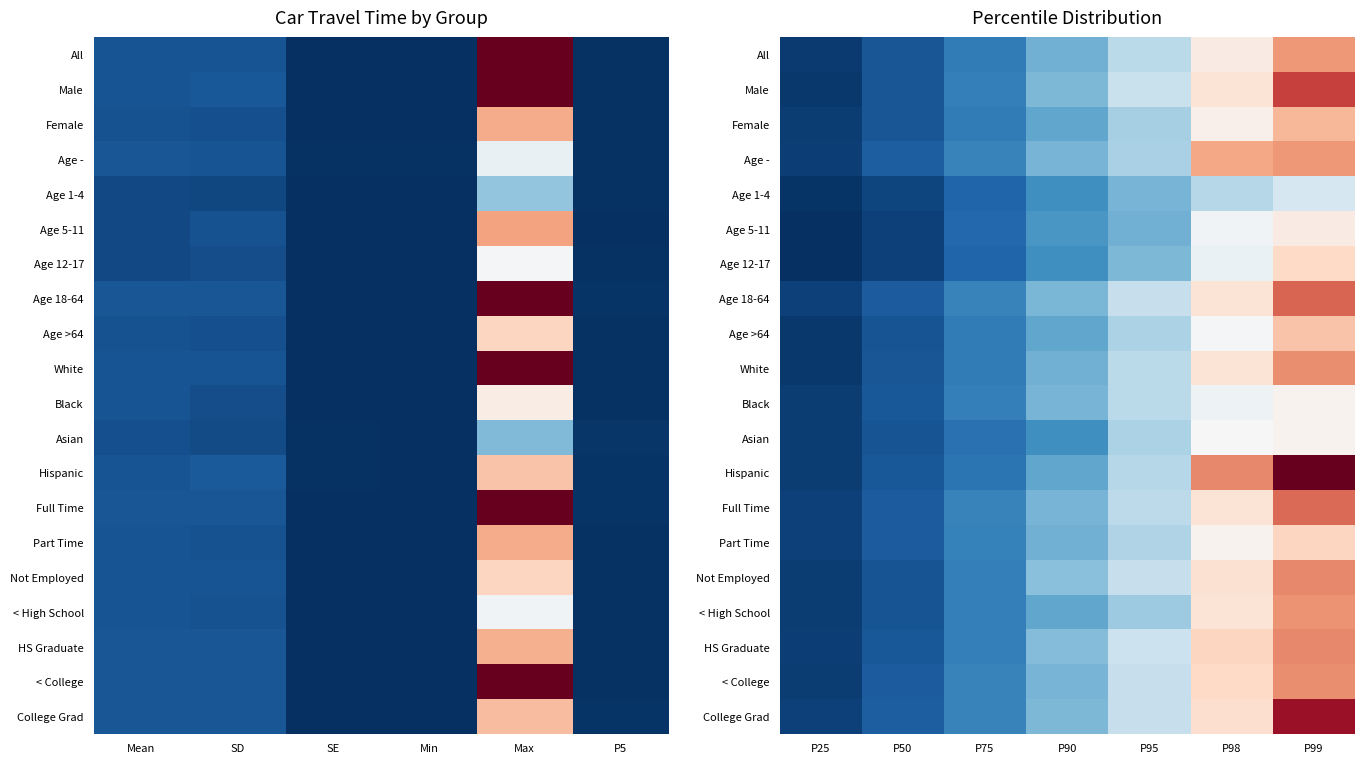

What value does the White series have at P50, to the nearest 5?

65